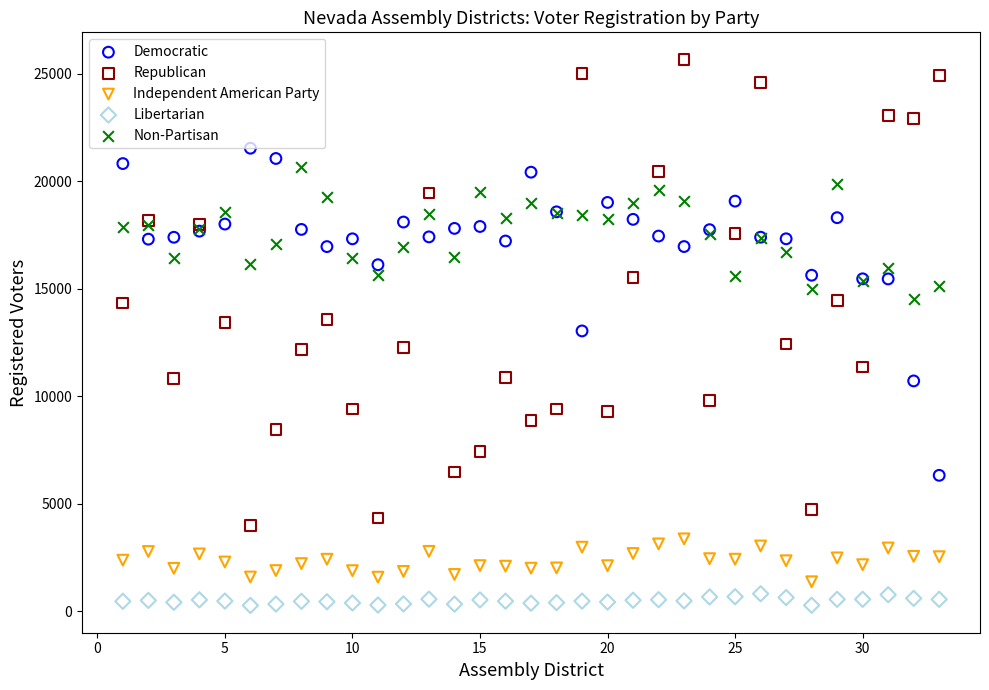

Which series reaches the maximum Y coordinate?

Republican